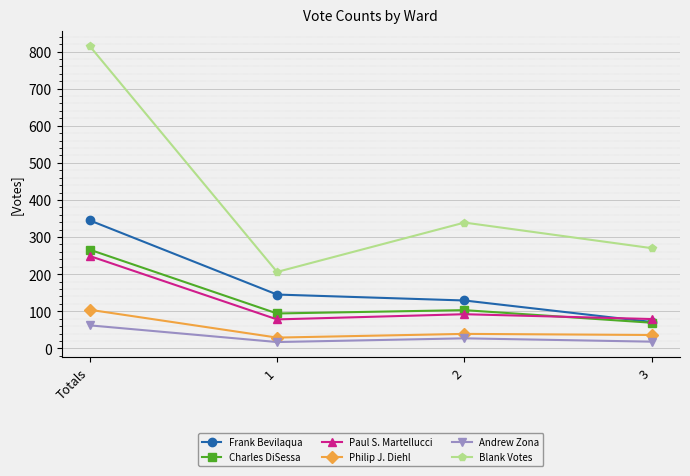

Which series has the largest total across all categories?

Blank Votes